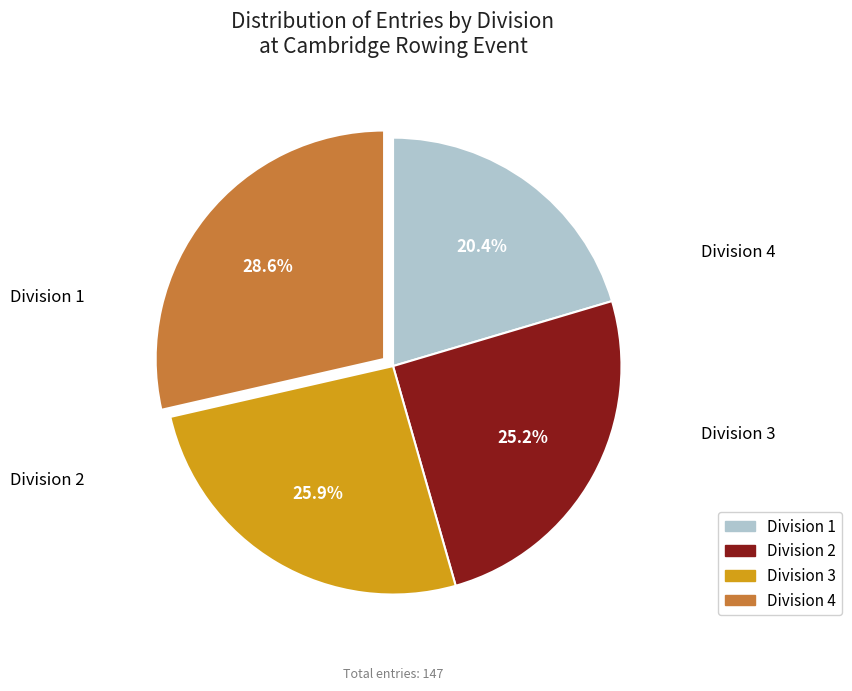

How many segments does this pie chart have?

4